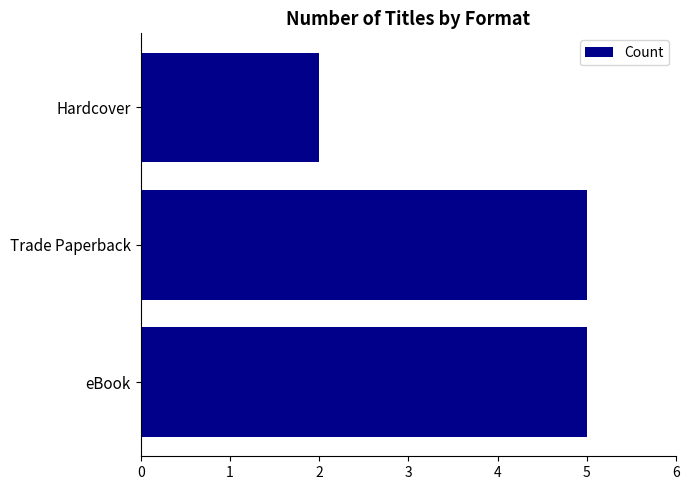

True or false: the data shows 5 at Trade Paperback.

True